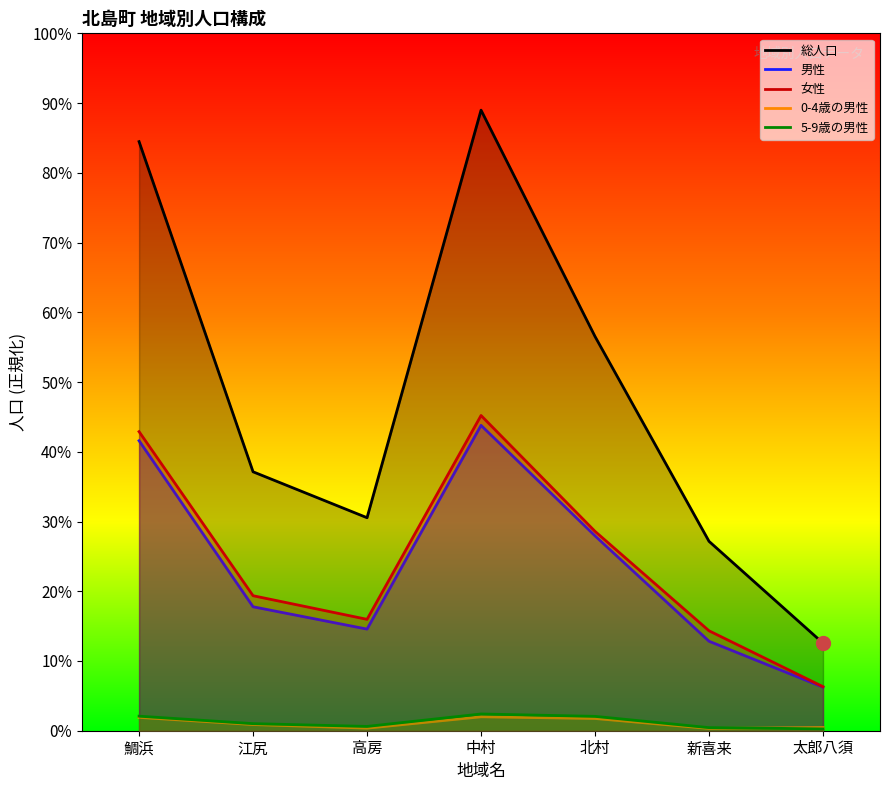

List the labels in order of 男性 value, smallest first.

太郎八須, 新喜来, 高房, 江尻, 北村, 鯛浜, 中村